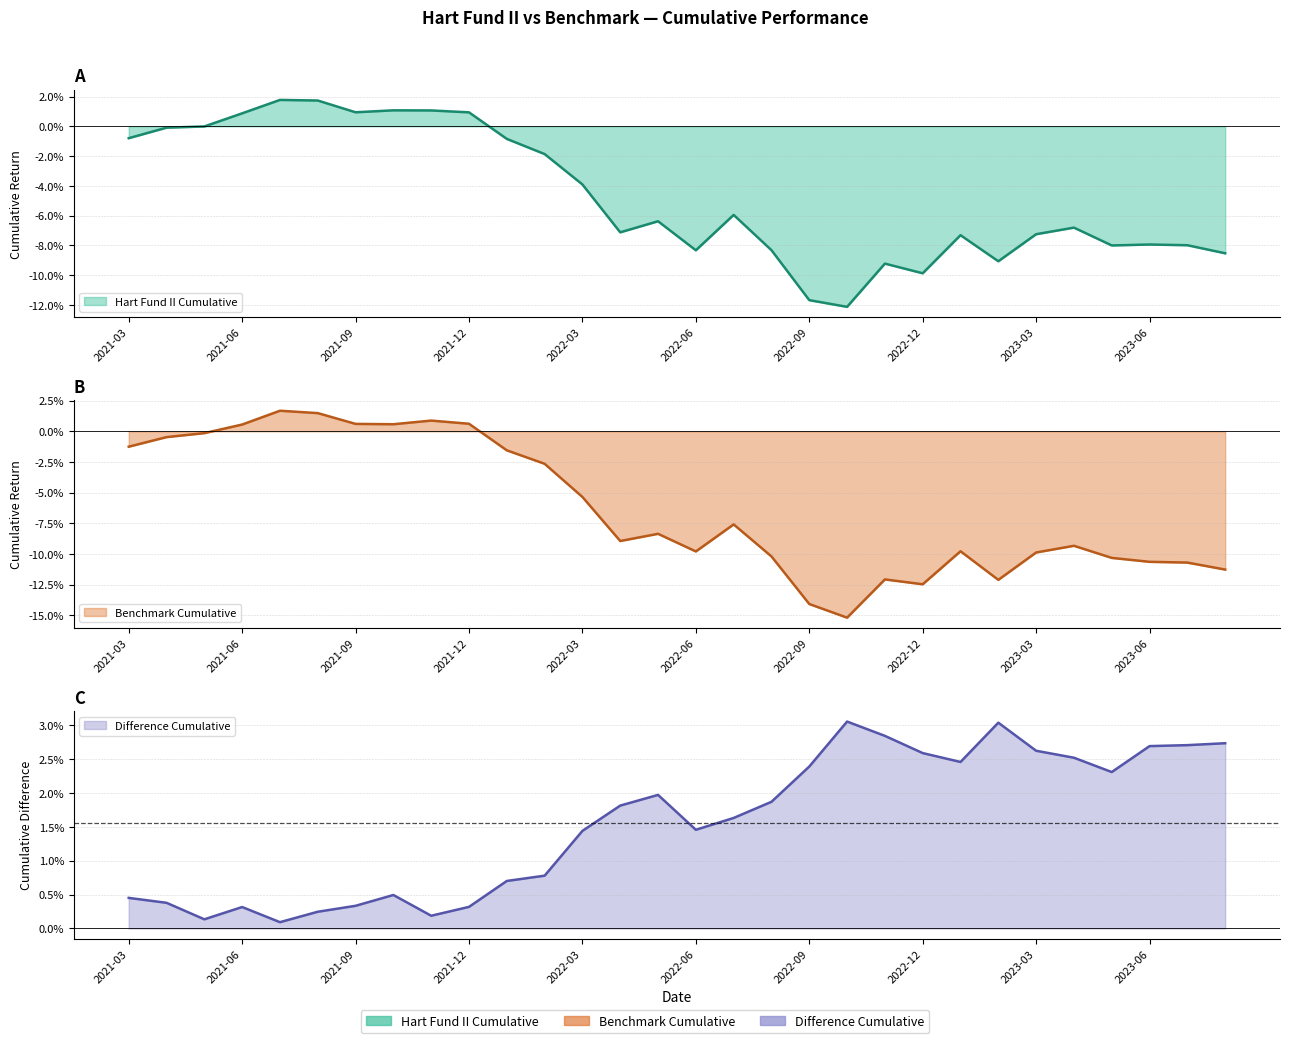

Reading left to right, extract all data points from this chart.

Hart Fund II Cumulative: 2021-03=-0.0	2021-04=-0.0	2021-05=-0.0	2021-06=0.0	2021-07=0.0	2021-08=0.0	2021-09=0.0	2021-10=0.0	2021-11=0.0	2021-12=0.0	2022-01=-0.0	2022-02=-0.0	2022-03=-0.0	2022-04=-0.1	2022-05=-0.1	2022-06=-0.1	2022-07=-0.1	2022-08=-0.1	2022-09=-0.1	2022-10=-0.1	2022-11=-0.1	2022-12=-0.1	2023-01=-0.1	2023-02=-0.1	2023-03=-0.1	2023-04=-0.1	2023-05=-0.1	2023-06=-0.1	2023-07=-0.1	2023-08=-0.1
Benchmark Cumulative: 2021-03=-0.0	2021-04=-0.0	2021-05=-0.0	2021-06=0.0	2021-07=0.0	2021-08=0.0	2021-09=0.0	2021-10=0.0	2021-11=0.0	2021-12=0.0	2022-01=-0.0	2022-02=-0.0	2022-03=-0.1	2022-04=-0.1	2022-05=-0.1	2022-06=-0.1	2022-07=-0.1	2022-08=-0.1	2022-09=-0.1	2022-10=-0.2	2022-11=-0.1	2022-12=-0.1	2023-01=-0.1	2023-02=-0.1	2023-03=-0.1	2023-04=-0.1	2023-05=-0.1	2023-06=-0.1	2023-07=-0.1	2023-08=-0.1
Difference Cumulative: 2021-03=0.0	2021-04=0.0	2021-05=0.0	2021-06=0.0	2021-07=0.0	2021-08=0.0	2021-09=0.0	2021-10=0.0	2021-11=0.0	2021-12=0.0	2022-01=0.0	2022-02=0.0	2022-03=0.0	2022-04=0.0	2022-05=0.0	2022-06=0.0	2022-07=0.0	2022-08=0.0	2022-09=0.0	2022-10=0.0	2022-11=0.0	2022-12=0.0	2023-01=0.0	2023-02=0.0	2023-03=0.0	2023-04=0.0	2023-05=0.0	2023-06=0.0	2023-07=0.0	2023-08=0.0